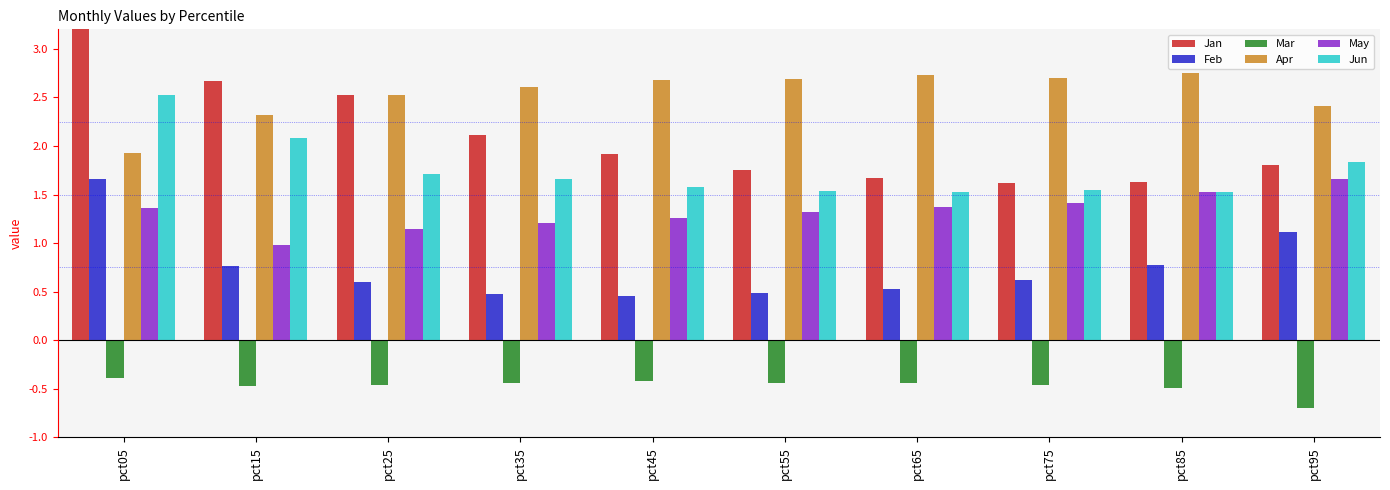

How many series are shown in this chart?

6